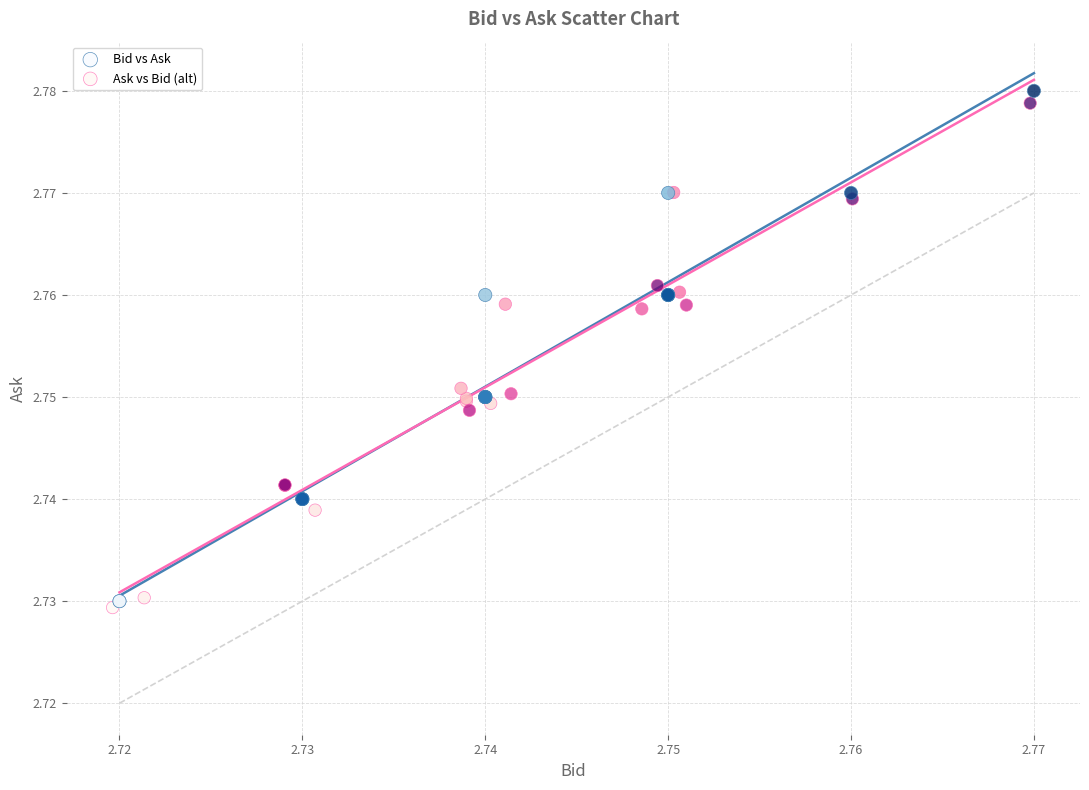

Which series reaches the minimum Y coordinate?

Ask vs Bid (alt)